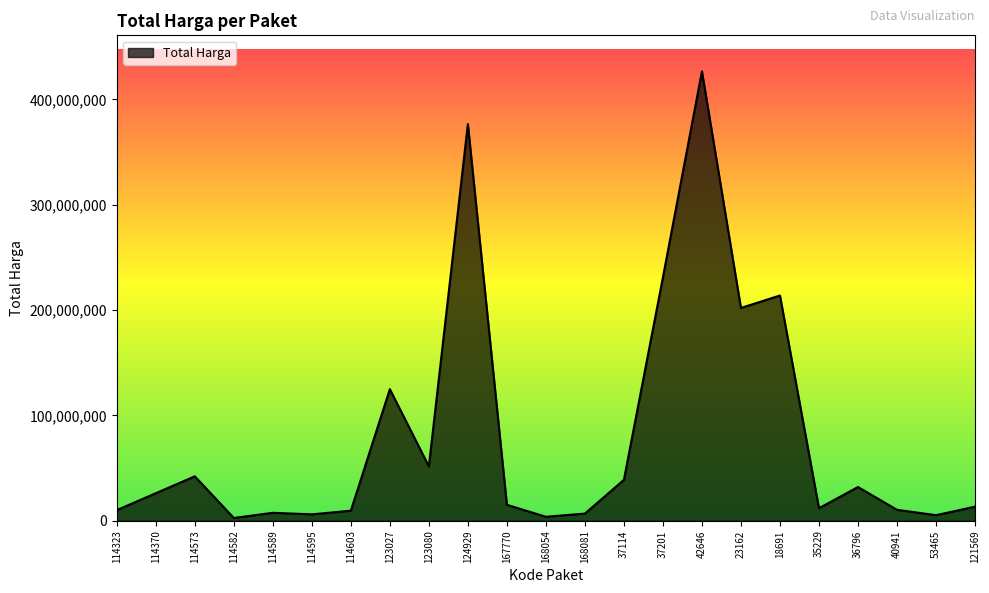

What is the greatest value displayed?

426700000